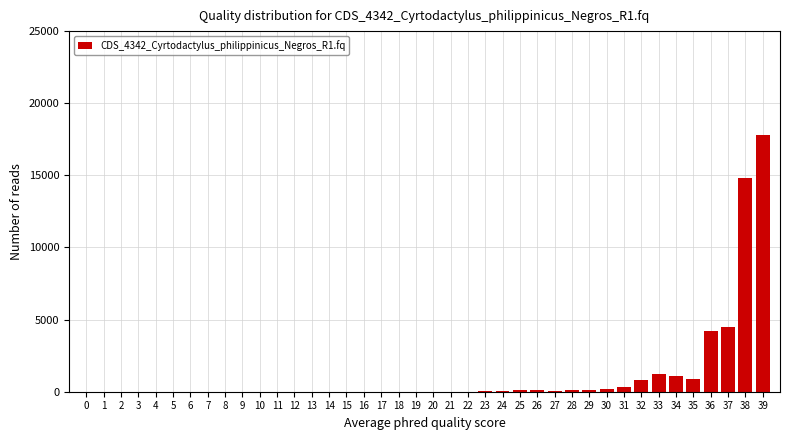

Is it true that the value at 19 is 5557?

False